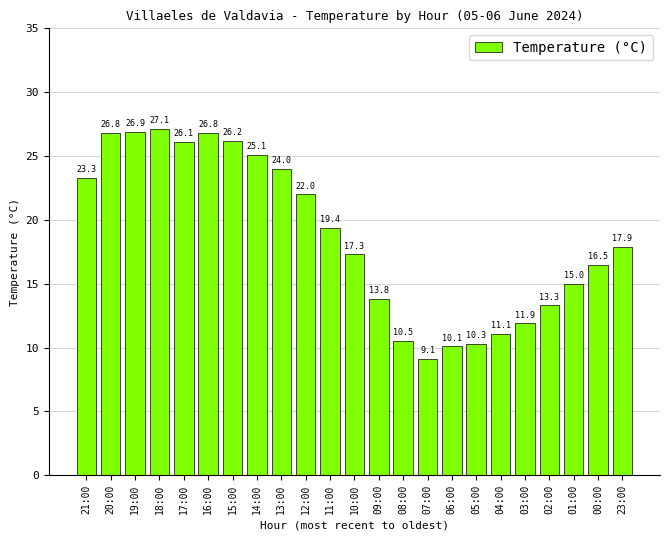

Reading right to left, extract all data points from this chart.

23:00=17.9	00:00=16.5	01:00=15.0	02:00=13.3	03:00=11.9	04:00=11.1	05:00=10.3	06:00=10.1	07:00=9.1	08:00=10.5	09:00=13.8	10:00=17.3	11:00=19.4	12:00=22.0	13:00=24.0	14:00=25.1	15:00=26.2	16:00=26.8	17:00=26.1	18:00=27.1	19:00=26.9	20:00=26.8	21:00=23.3